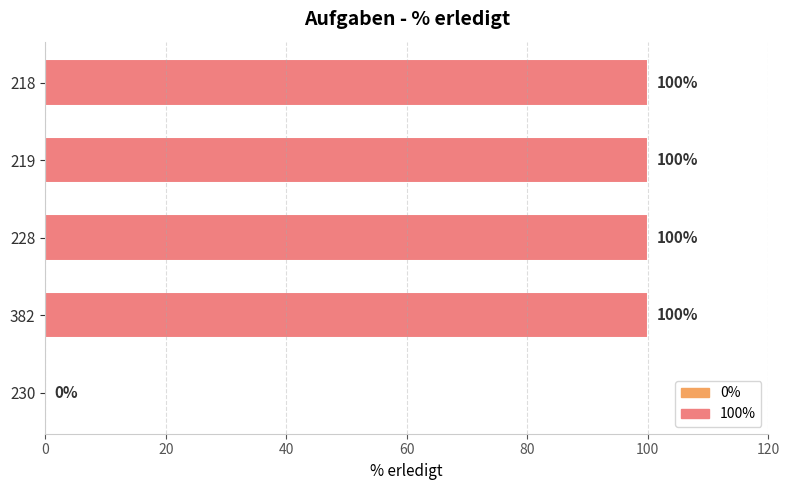

Between 230 and 228, which is larger?

228